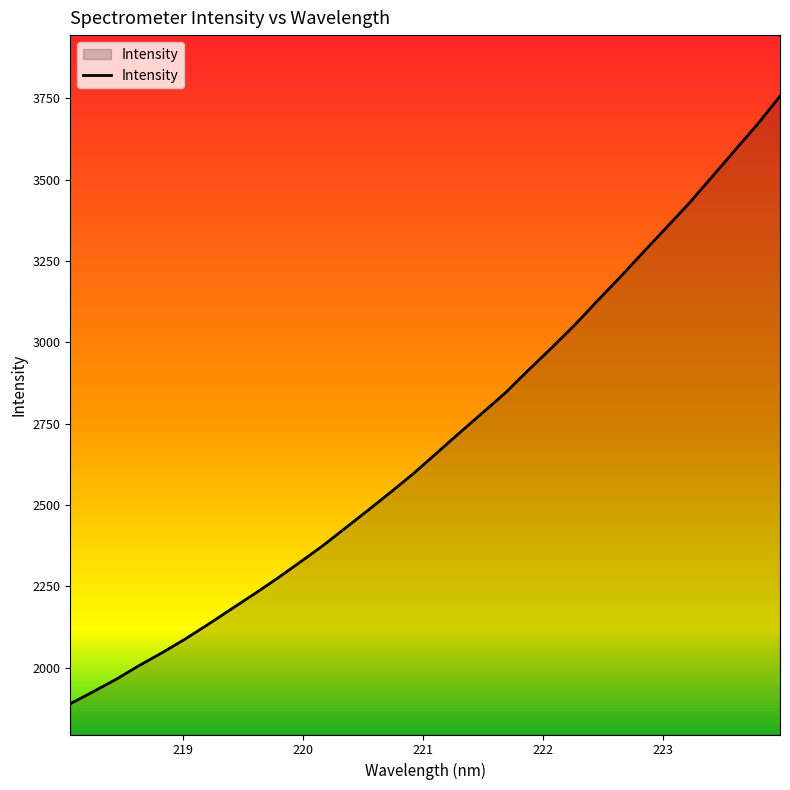

What is the smallest value displayed?

1889.0